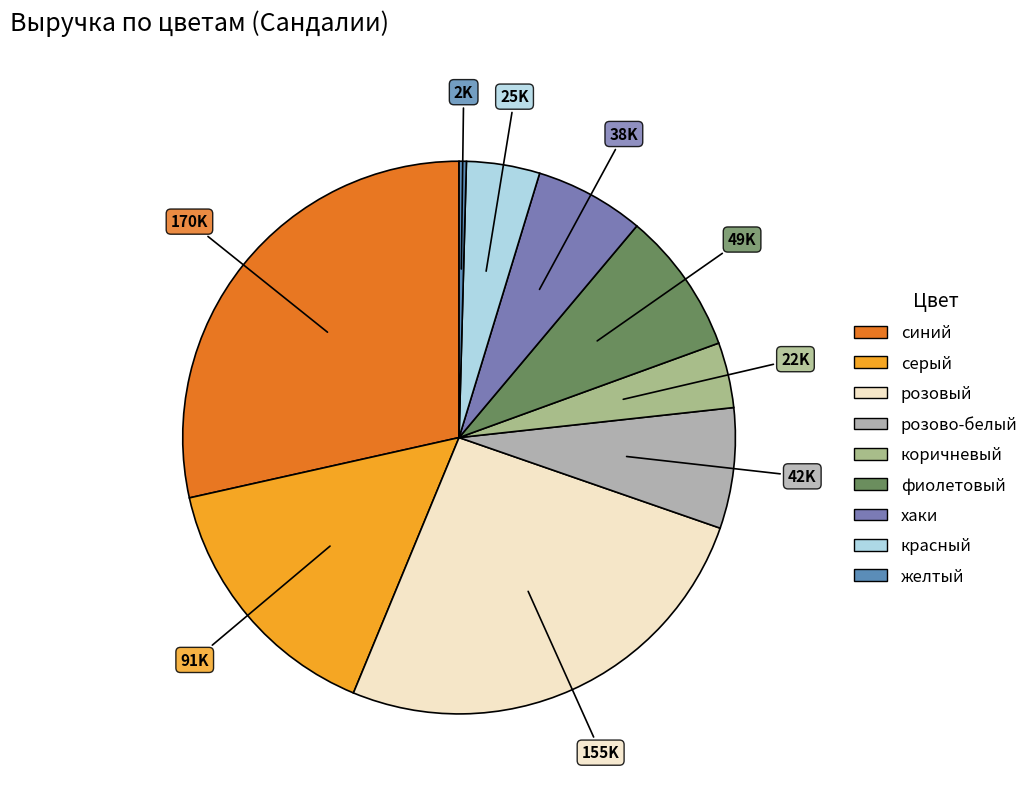

How many segments does this pie chart have?

9